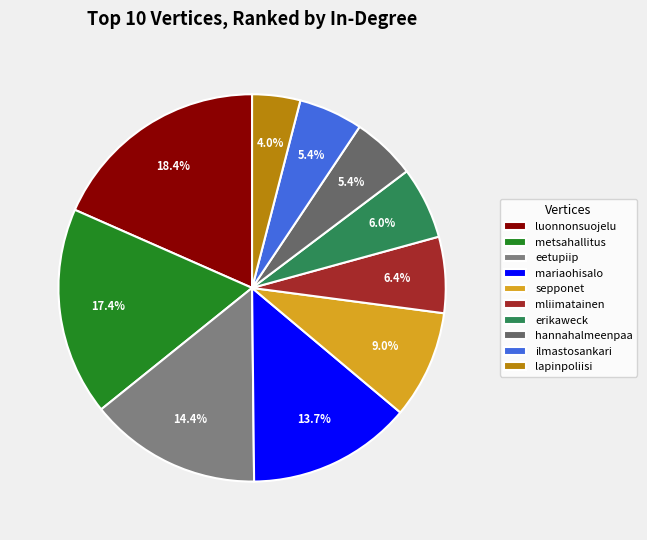

How much of the chart is everything except sepponet?

91.0%